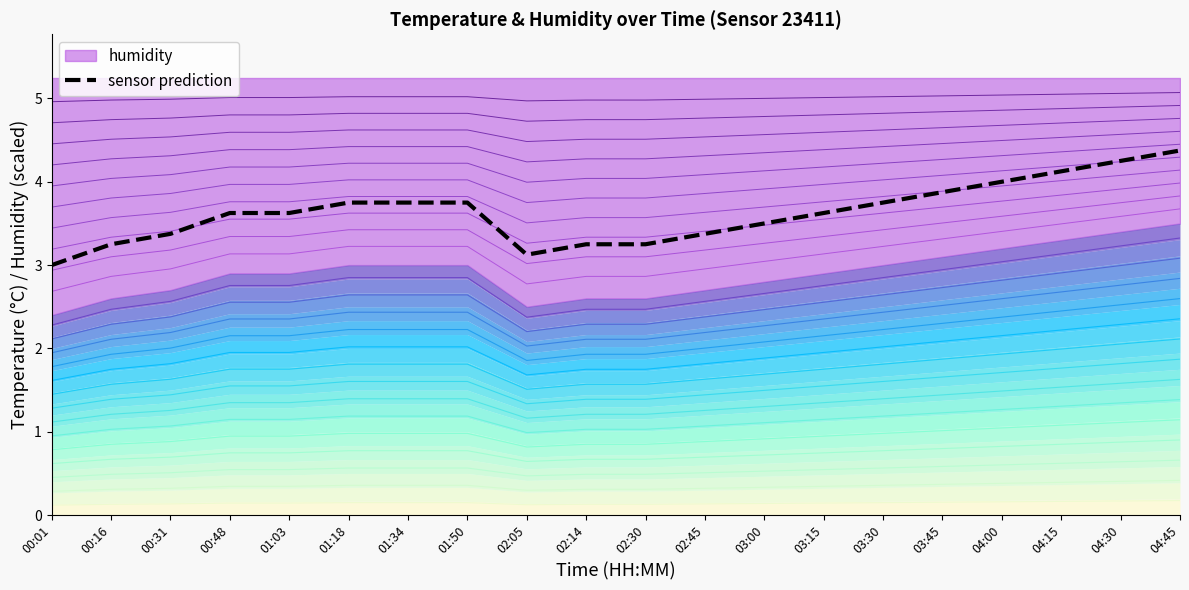

What position from the right is 04:30?

2